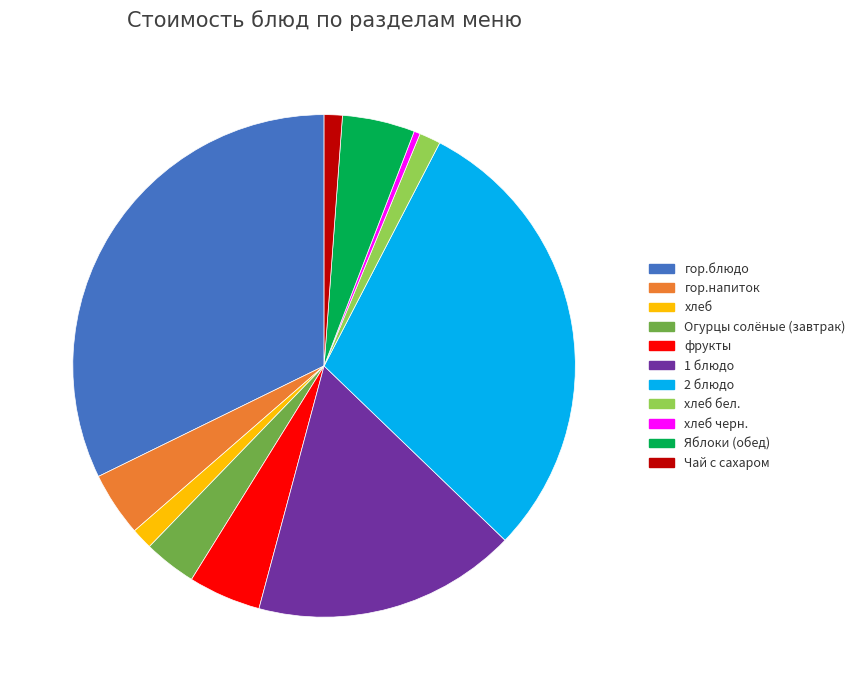

Combined, do хлеб бел. and хлеб черн. account for over 50%?

No